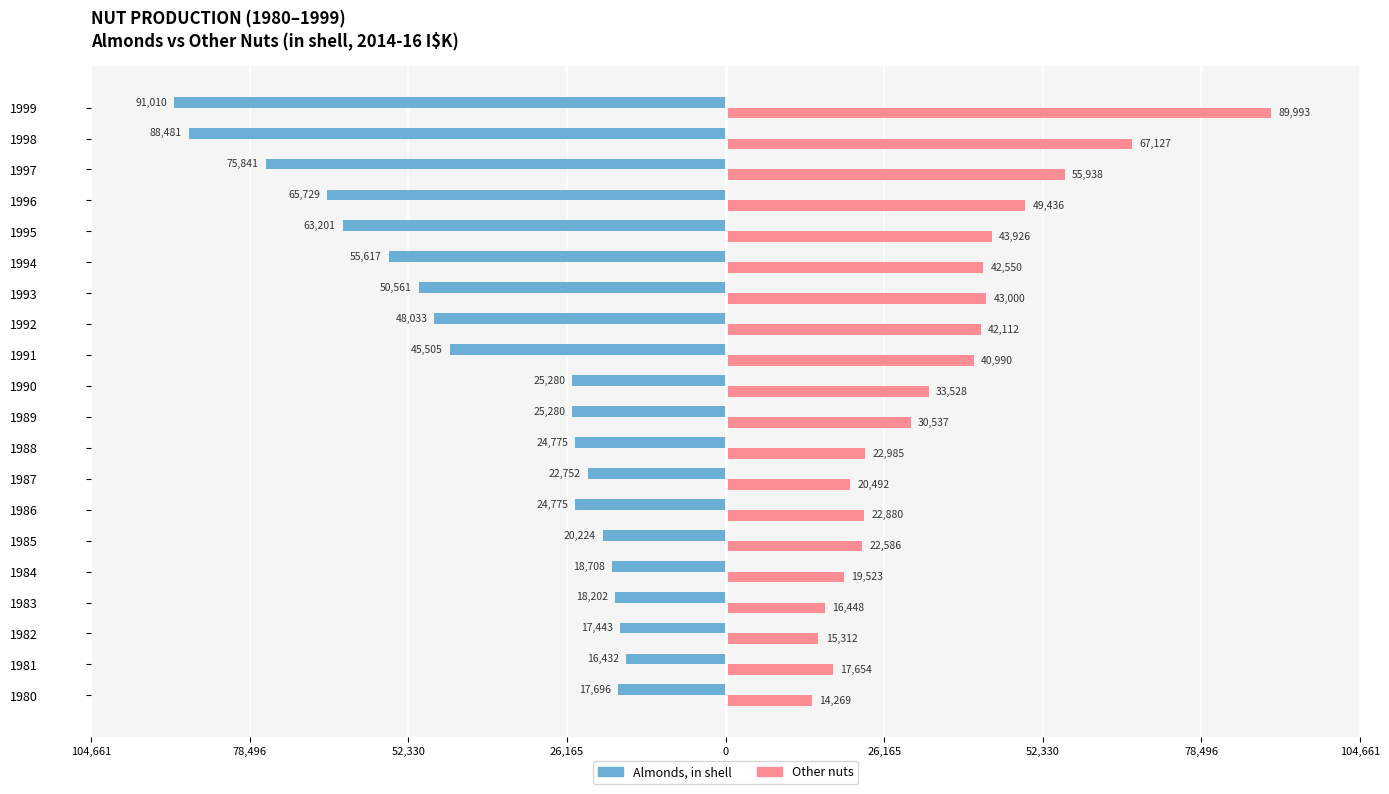

What are all the series names shown in the legend?

Almonds, in shell, Other nuts